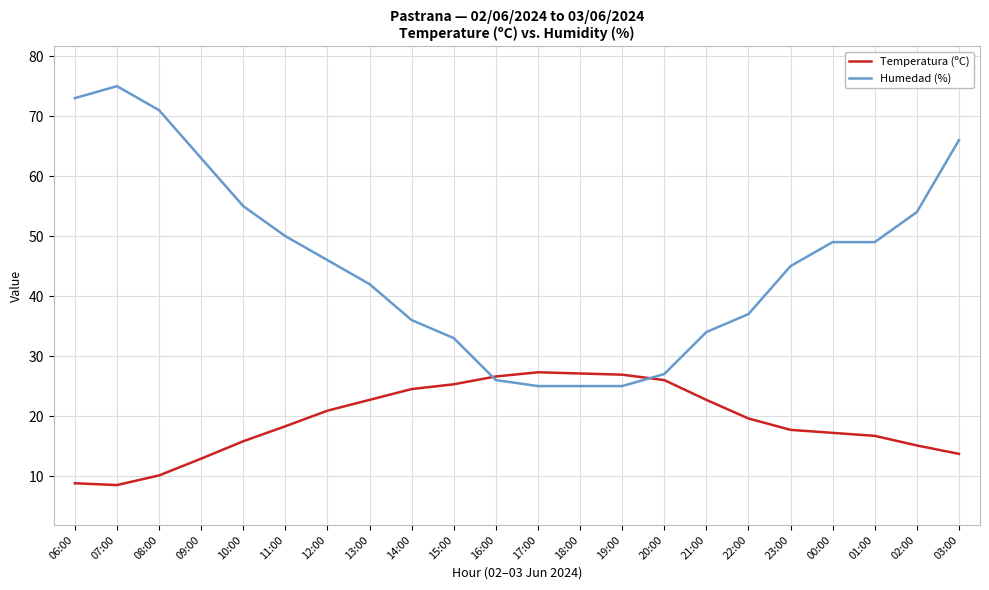

Rank the series by their average value, from highest to lowest.

Humedad (%), Temperatura (ºC)